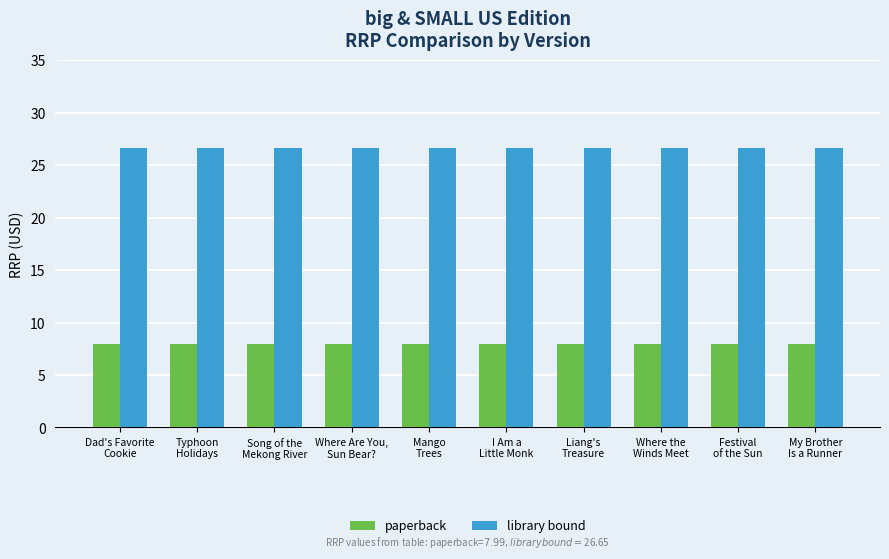

At how many categories does at least one series exceed 22?

10